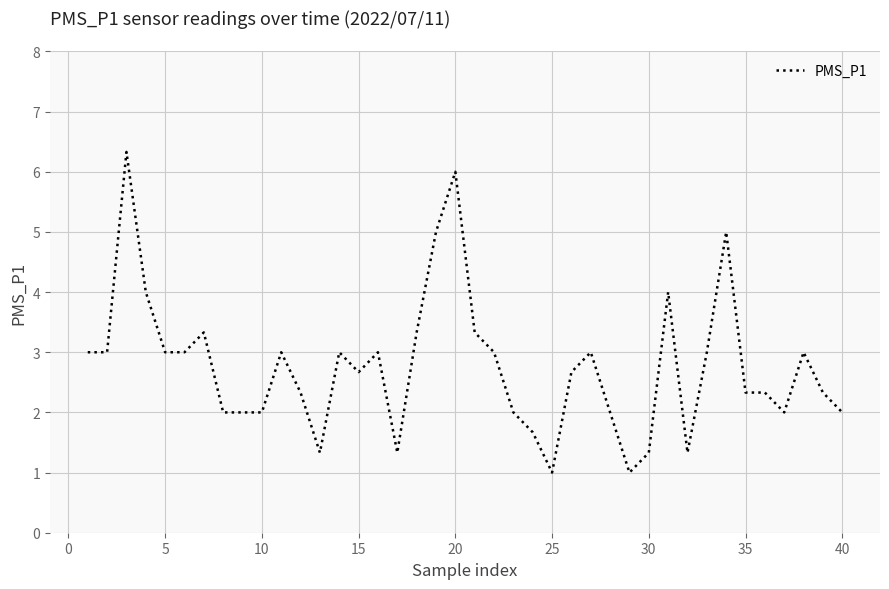

What is the smallest value displayed?

1.0